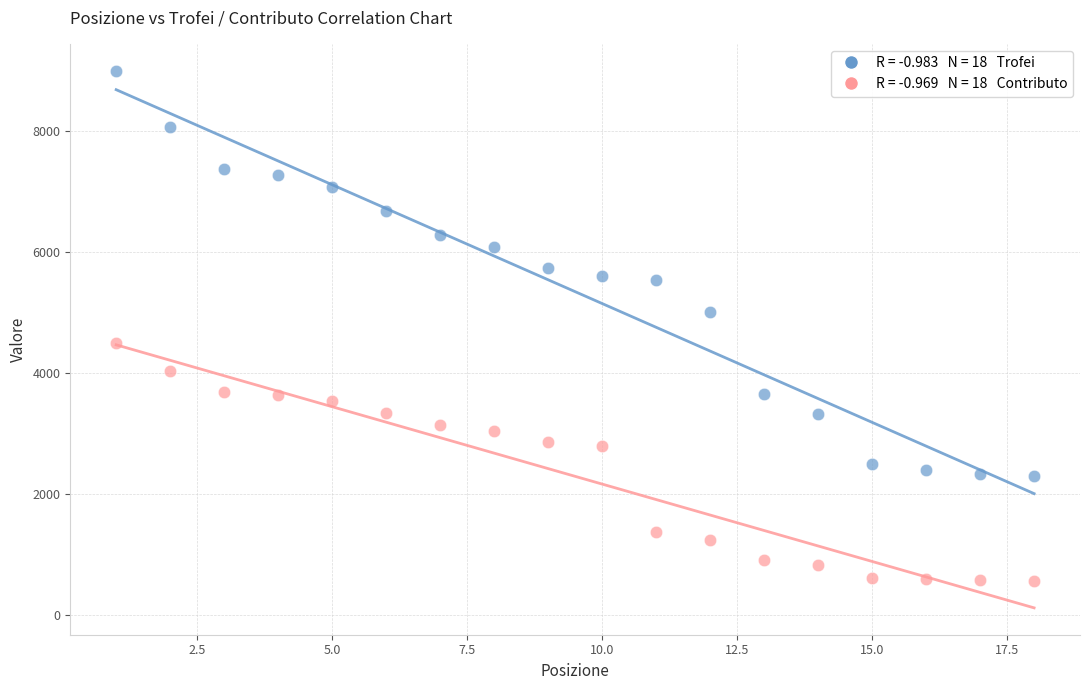

Across all data points, what is the range of Y values (max minus min)?

8425